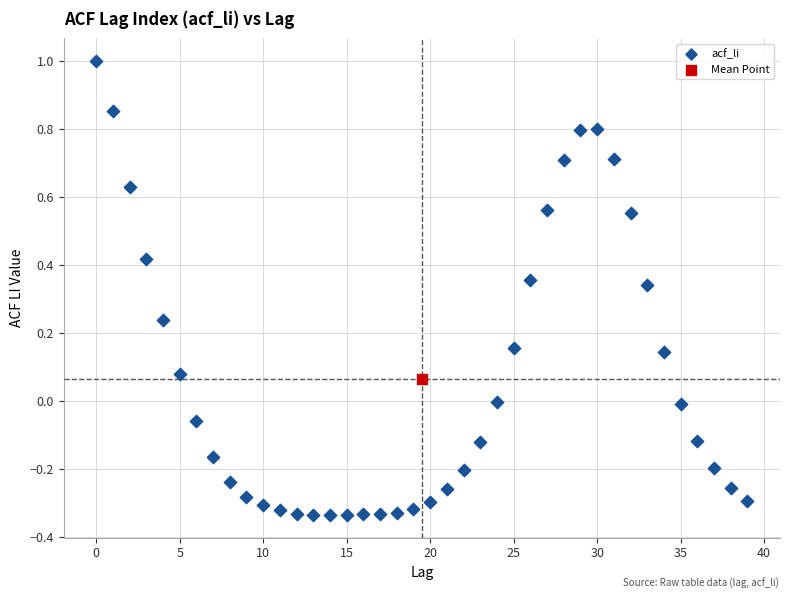

What are all the series names shown in the legend?

acf_li, Mean Point